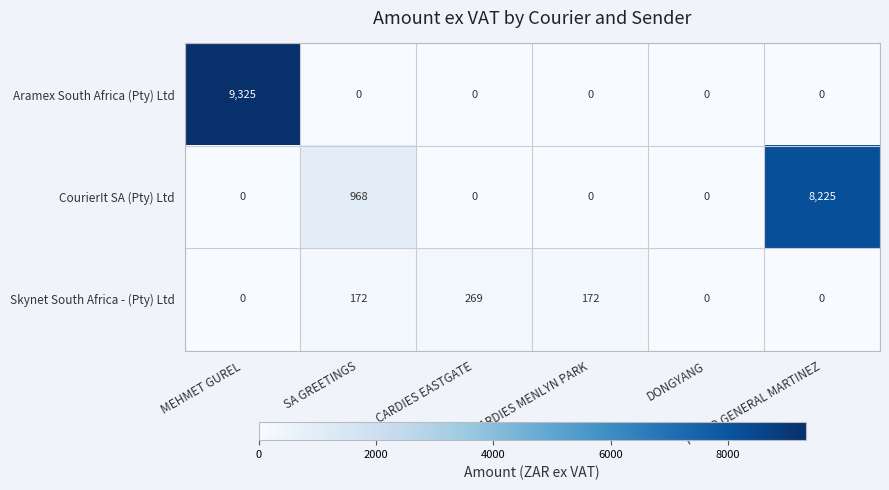

How many CourierIt SA (Pty) Ltd values are between 0 and 968?

5